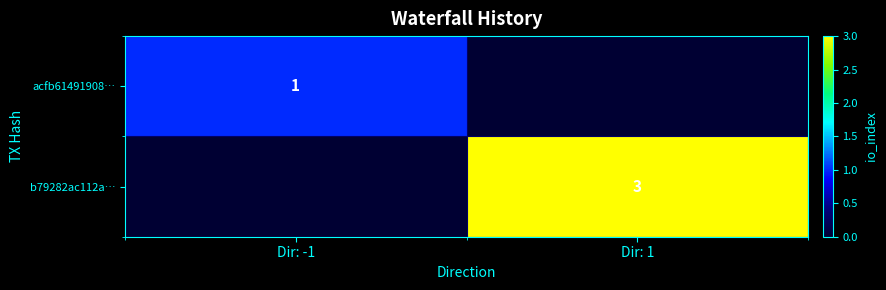

Rank the series at Dir: 1 from highest to lowest value.

b79282ac112a…, acfb61491908…